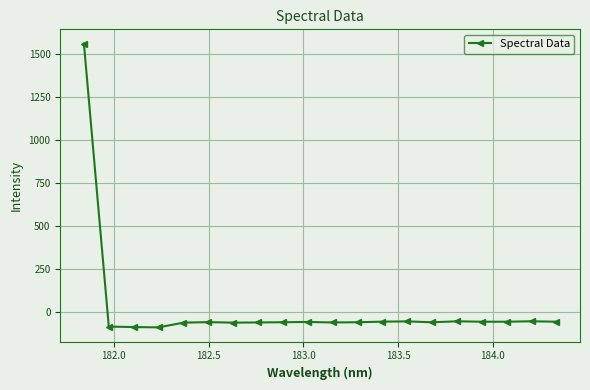

What is the value of the 7th point from the left?

-62.4